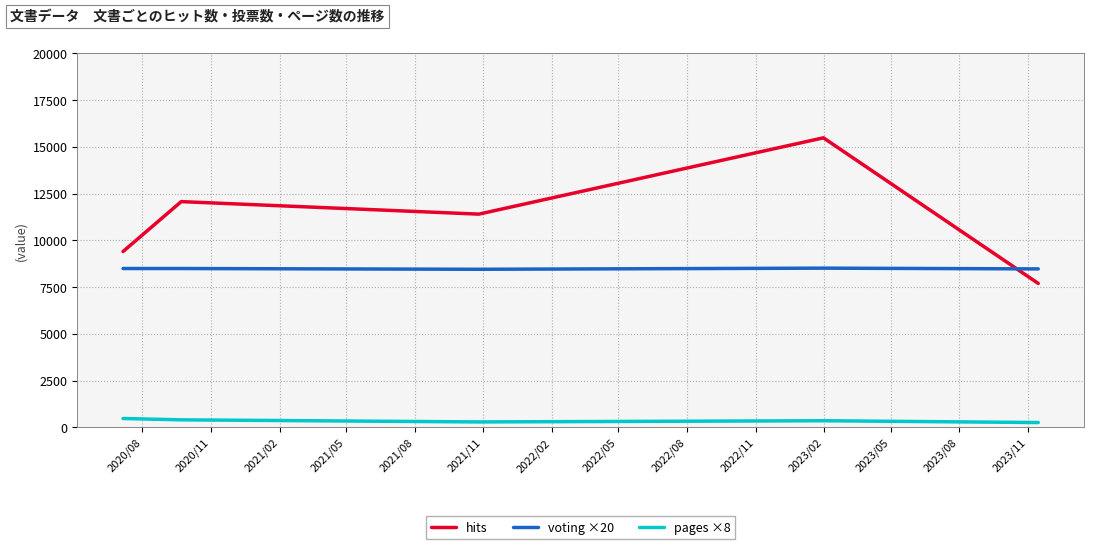

What is the difference between the maximum and minimum values in the pages ×8 series?

216